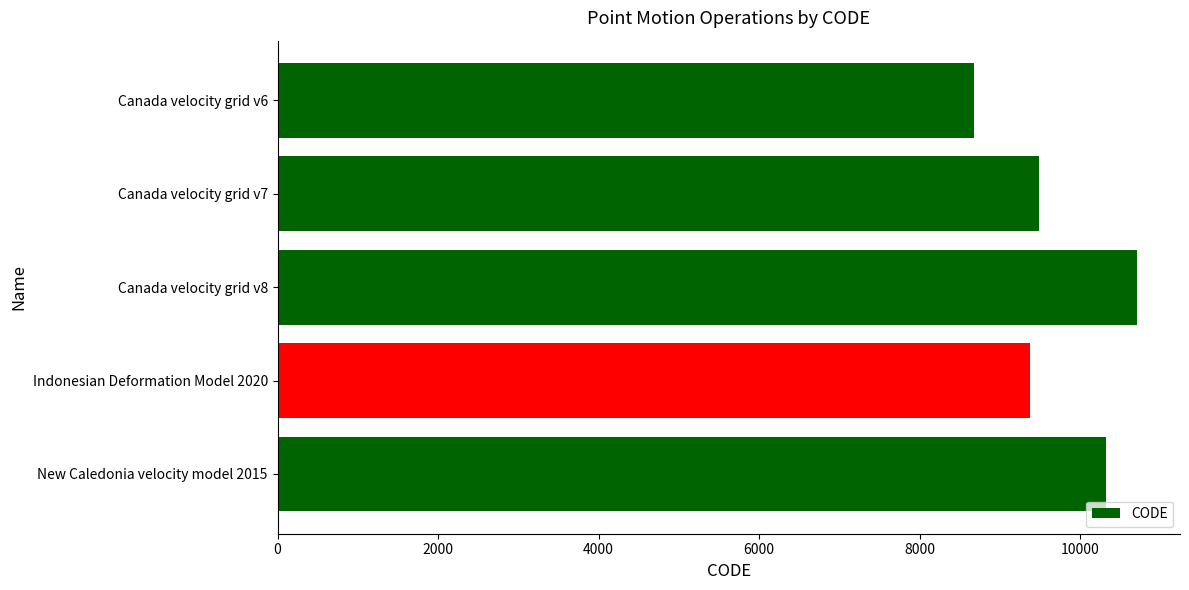

What is the greatest value displayed?

10707